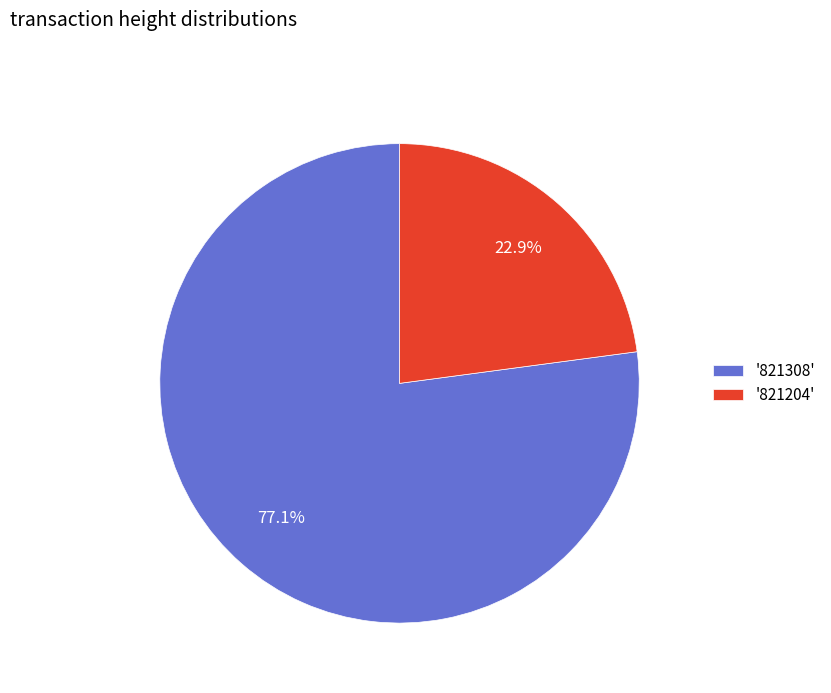

What is the largest slice in the pie chart?

'821308'